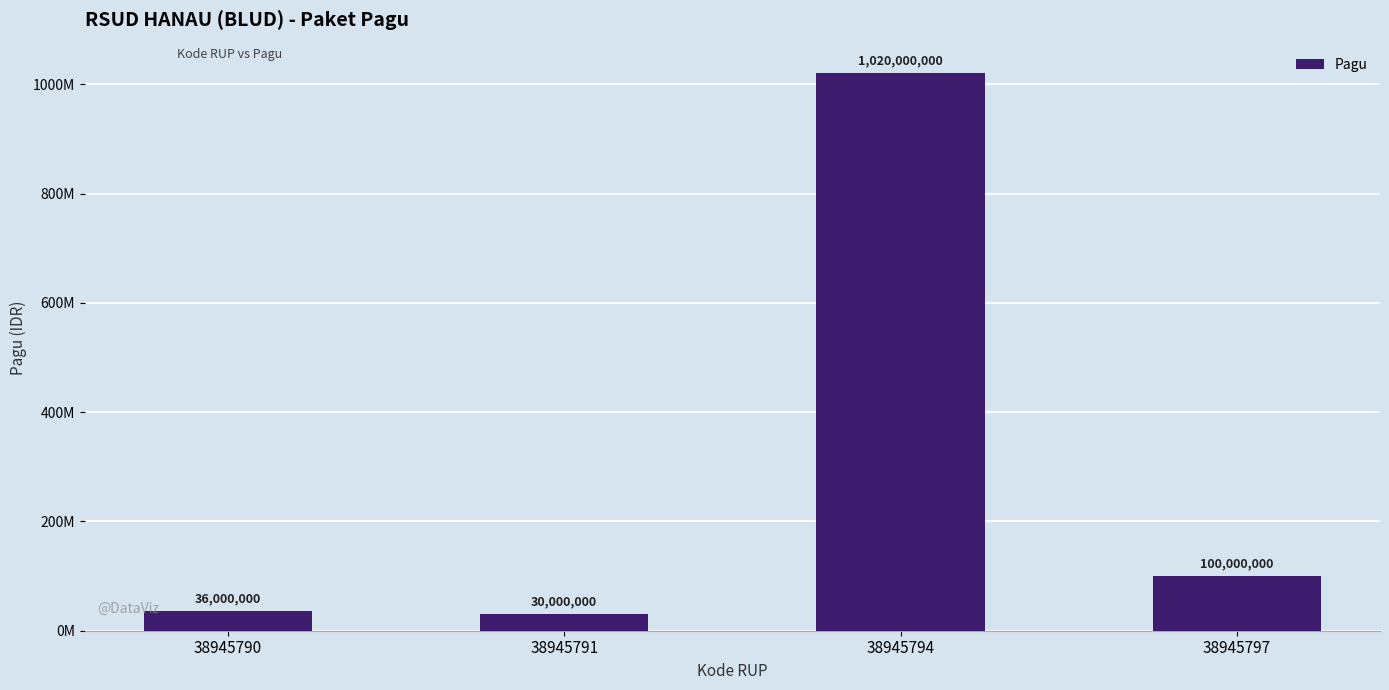

Where is the data nearest to the value 525000000?

38945797